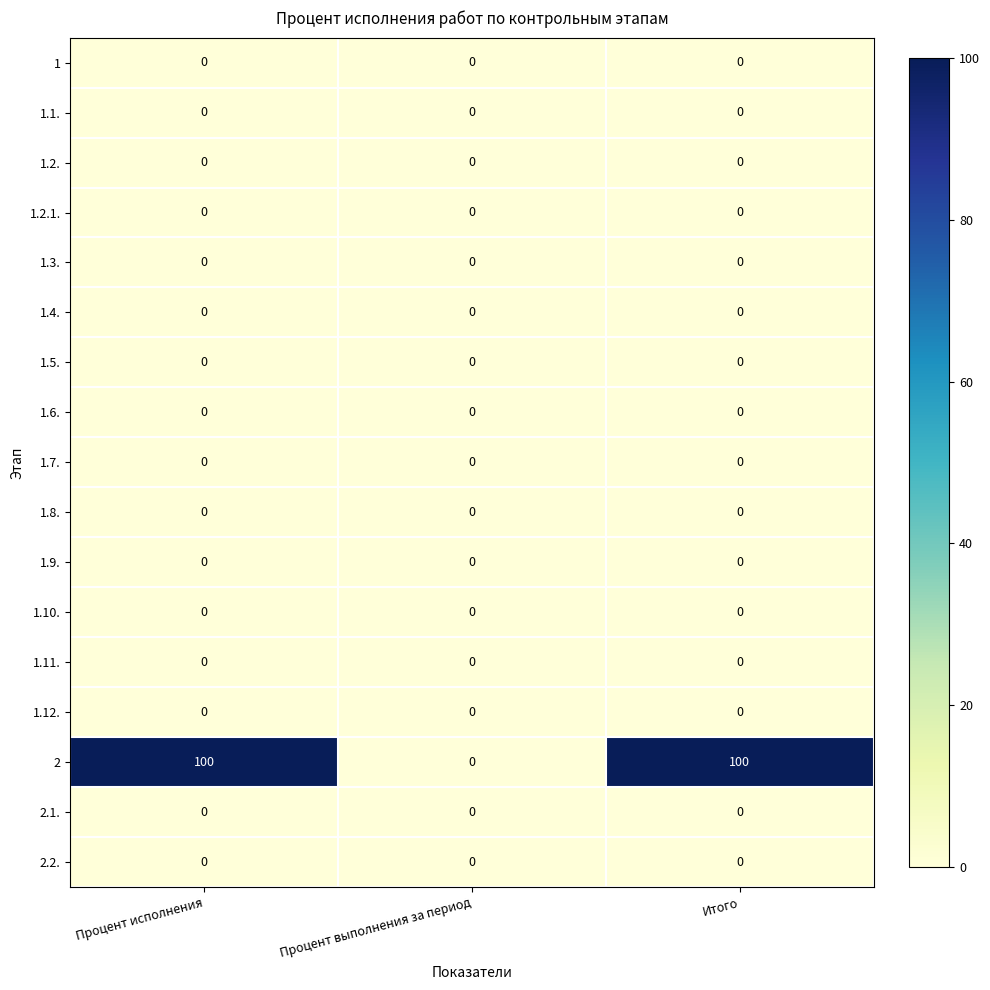

What is the total value across all series at Процент исполнения?

100